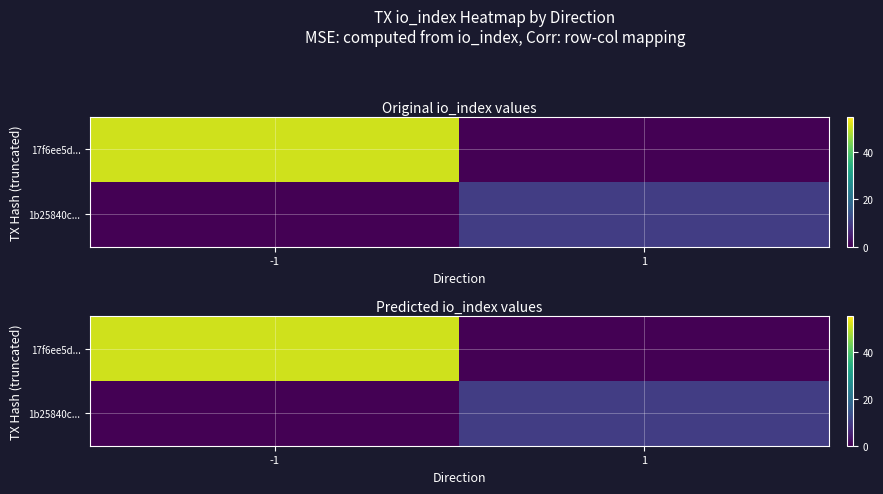

Count the number of data series in this chart.

2